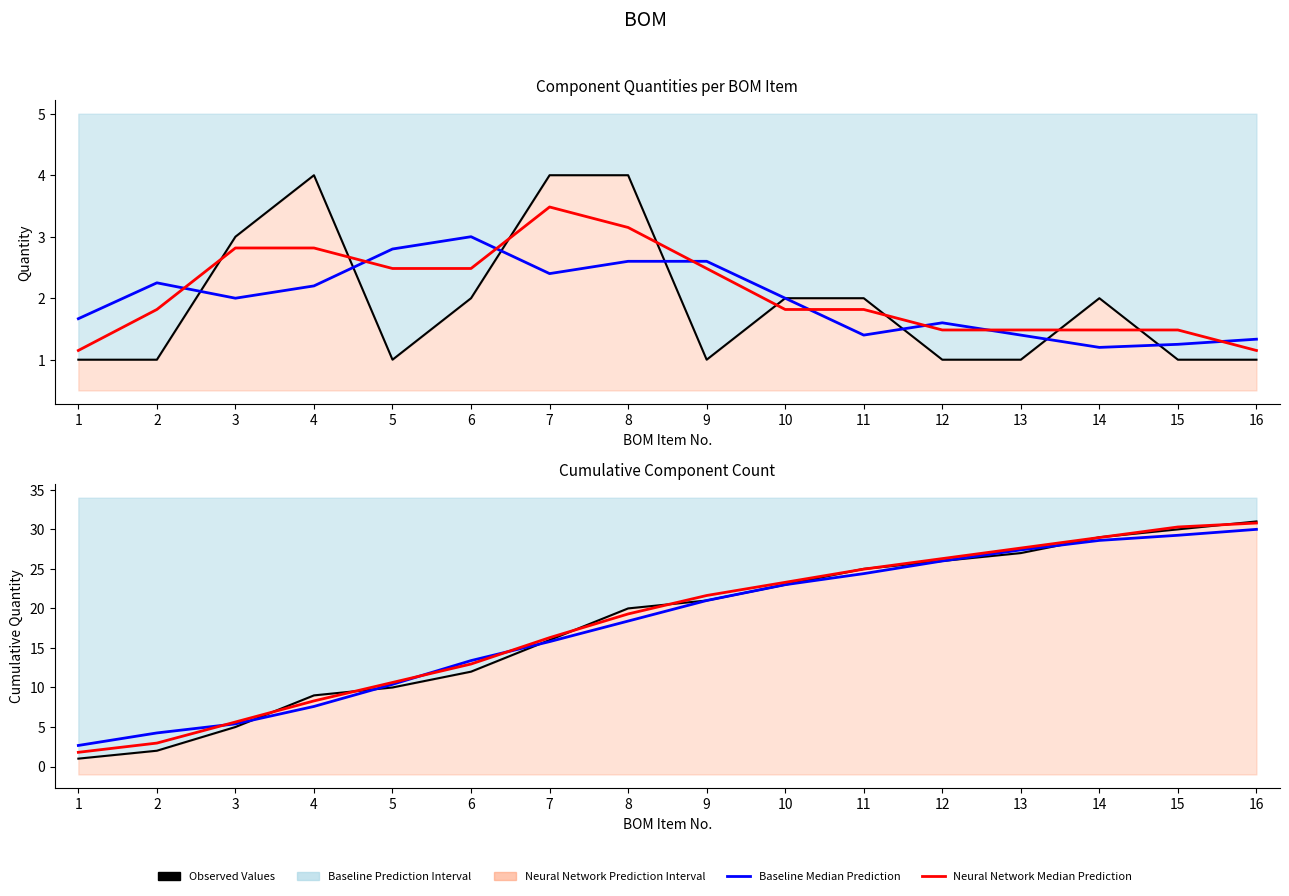

Reading left to right, extract all data points from this chart.

Quantity per Item: 1.0	1.0	3.0	4.0	1.0	2.0	4.0	4.0	1.0	2.0	2.0	1.0	1.0	2.0	1.0	1.0
Baseline Median: 2.7	4.2	5.4	7.6	10.4	13.4	15.8	18.4	21.0	23.0	24.4	26.0	27.4	28.6	29.2	30.0
Neural Network Median: 1.8	3.0	5.6	8.3	10.6	13.0	16.3	19.3	21.6	23.3	25.0	26.3	27.6	29.0	30.3	30.8
Cumulative Quantity: 1.0	2.0	5.0	9.0	10.0	12.0	16.0	20.0	21.0	23.0	25.0	26.0	27.0	29.0	30.0	31.0